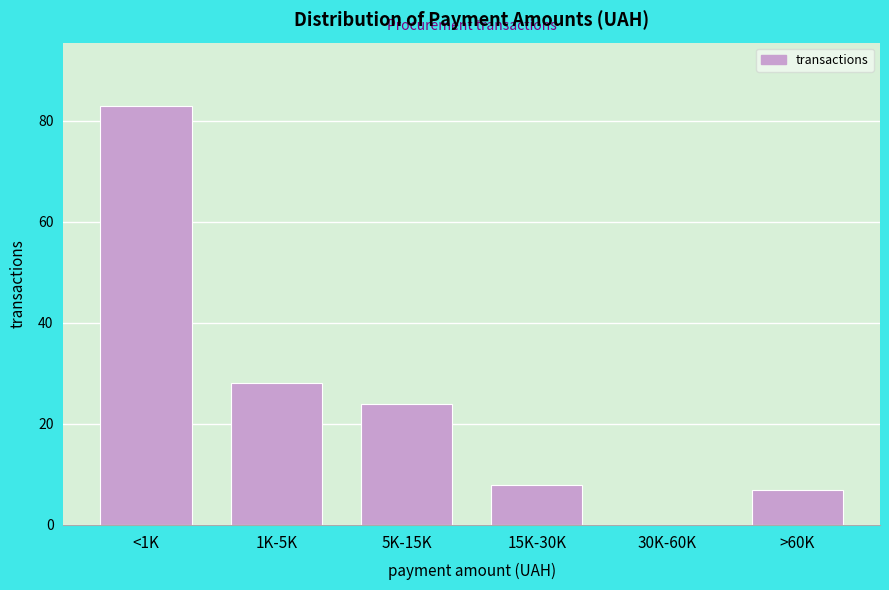

Reading right to left, what are all the values shown in this chart?

>60K=7	30K-60K=0	15K-30K=8	5K-15K=24	1K-5K=28	<1K=83